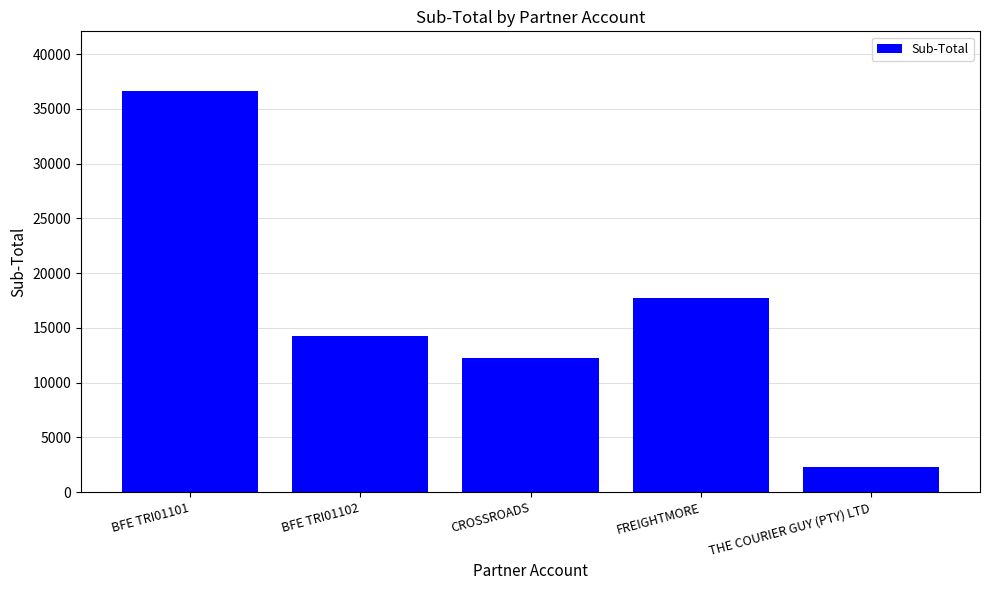

Reading right to left, what are all the values shown in this chart?

THE COURIER GUY (PTY) LTD=2262.0	FREIGHTMORE=17699.7	CROSSROADS=12300.0	BFE TRI01102=14231.5	BFE TRI01101=36597.3